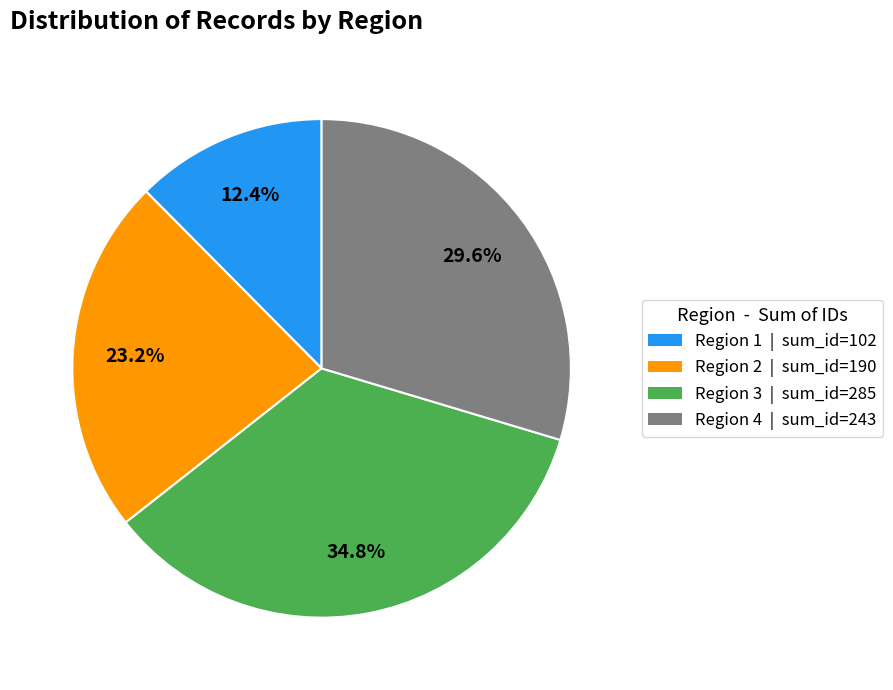

Rank the categories by value from lowest to highest.

Region 1, Region 2, Region 4, Region 3